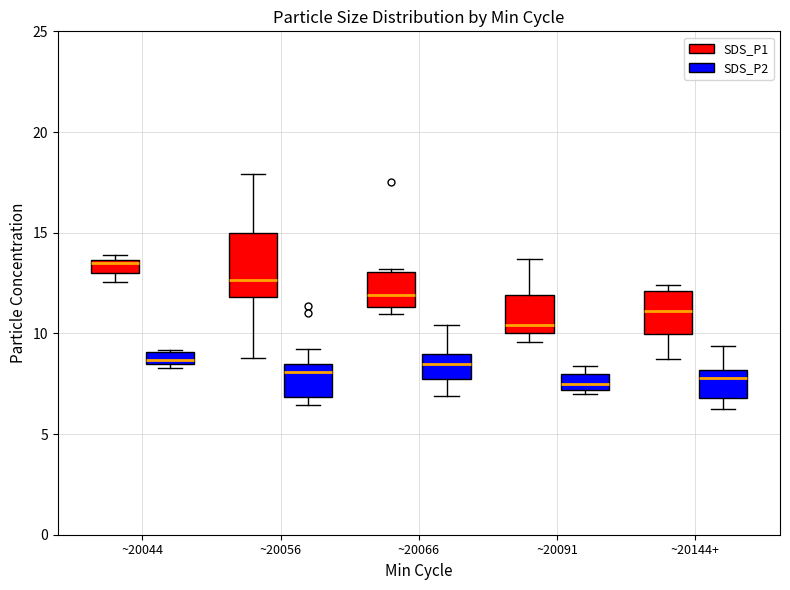

Which box has the highest median line?

~20044 (SDS_P1)